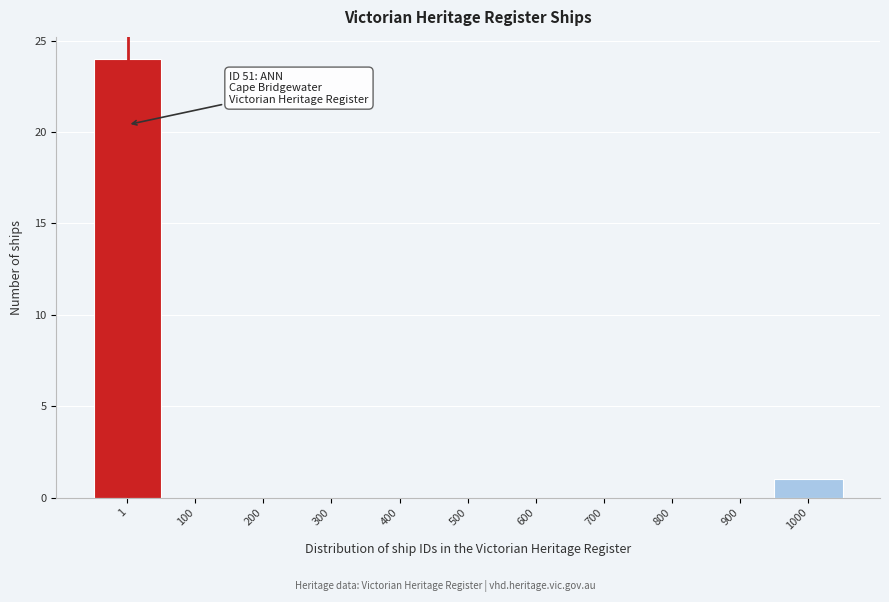

Reading left to right, extract all data points from this chart.

1=24	100=0	200=0	300=0	400=0	500=0	600=0	700=0	800=0	900=0	1000=1